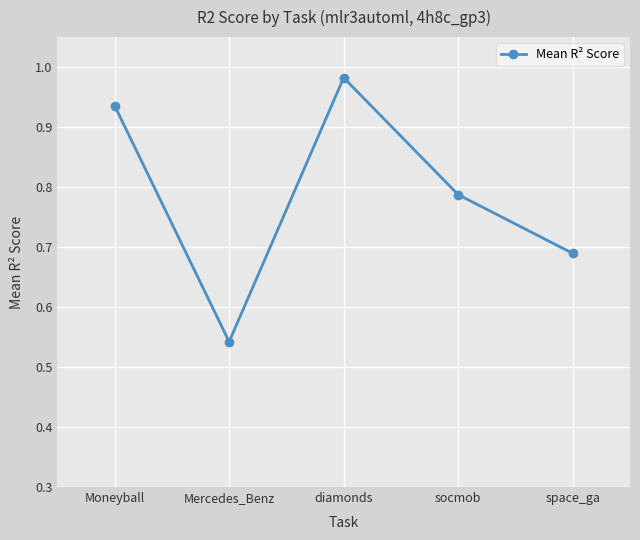

At which category does the chart reach its minimum across all series?

Mercedes_Benz